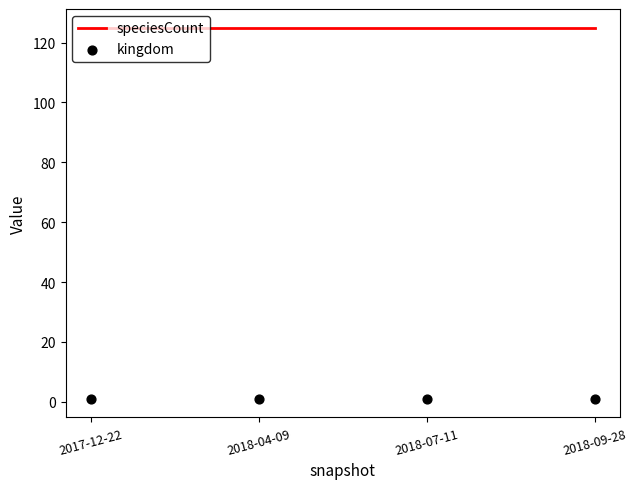

Is the value of kingdom at 2018-09-28 greater than the value of speciesCount at 2018-07-11?

No